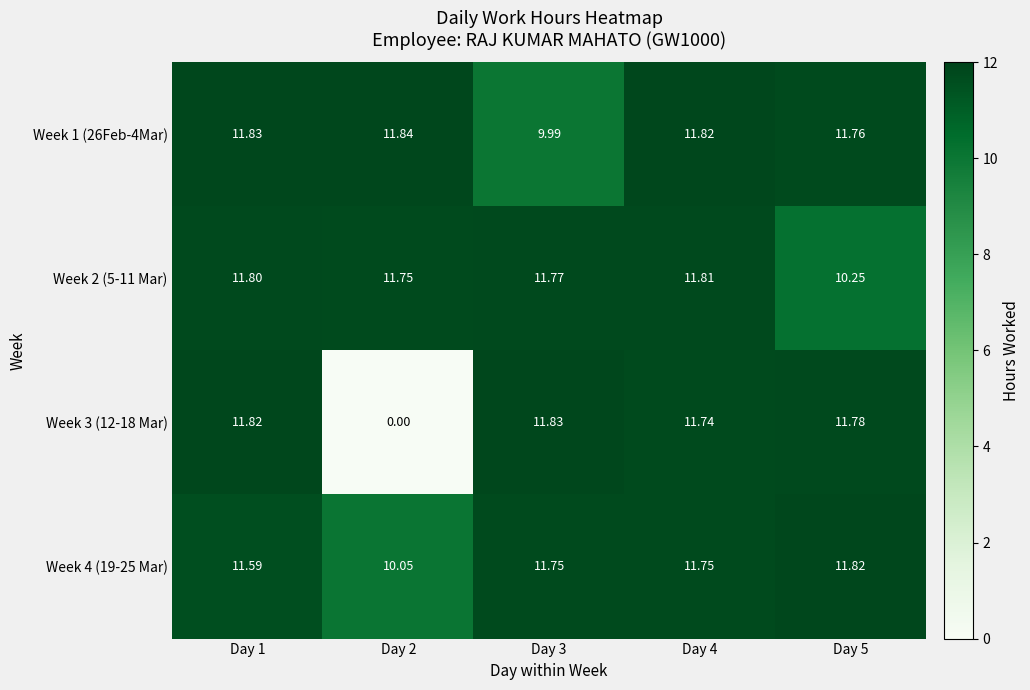

How many data points in Week 2 (5-11 Mar) are above 11?

4